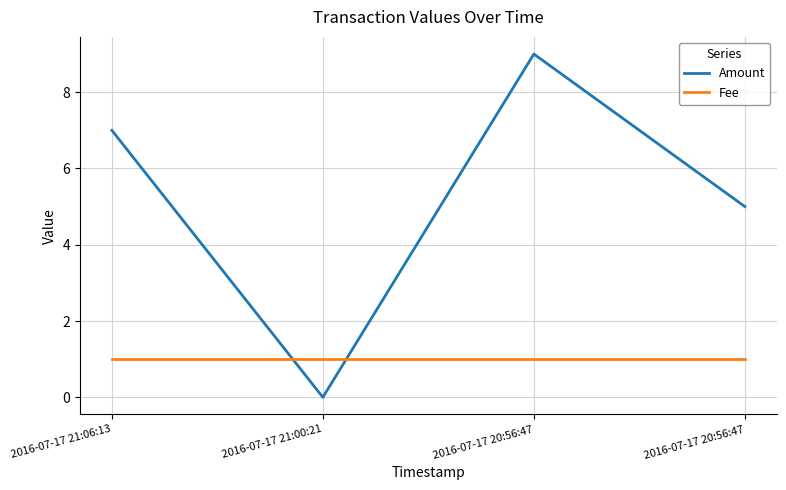

Does the chart have visible grid lines?

Yes